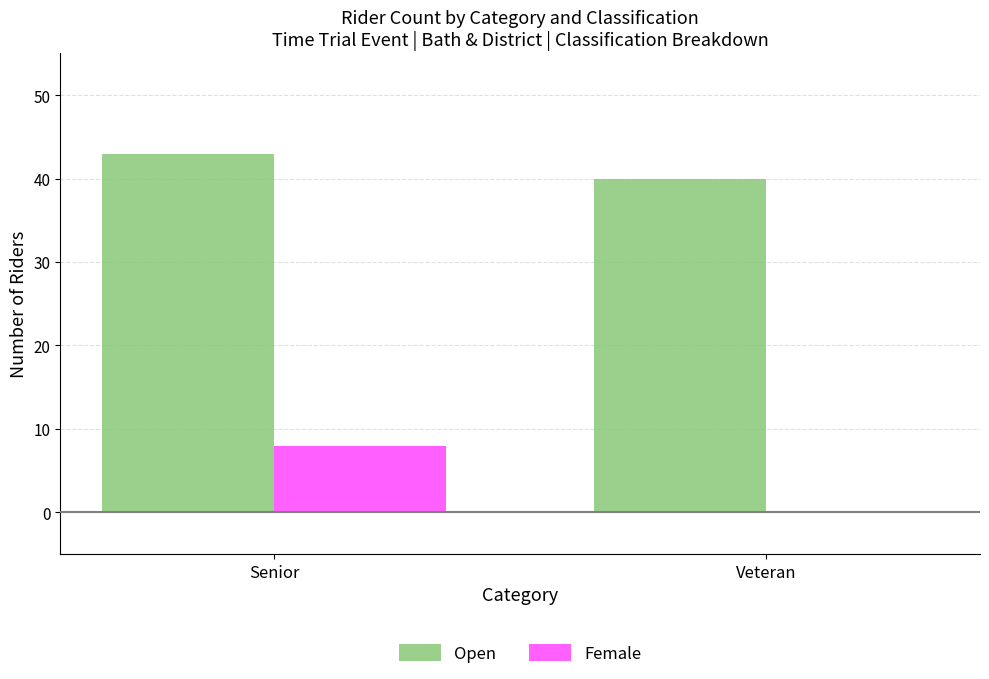

What are all the series names shown in the legend?

Open, Female